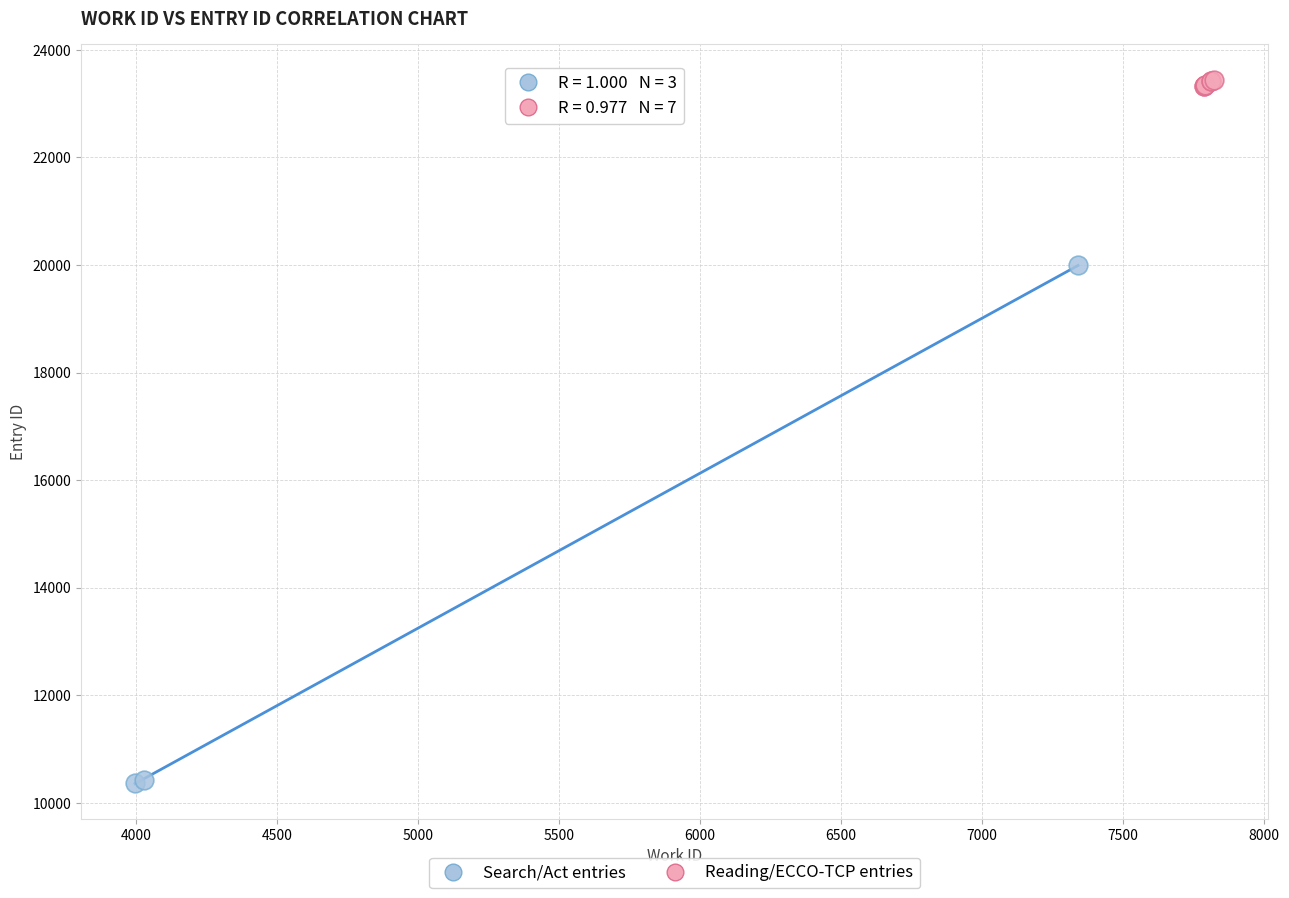

Which series contains the lowest Y value?

Search/Act entries